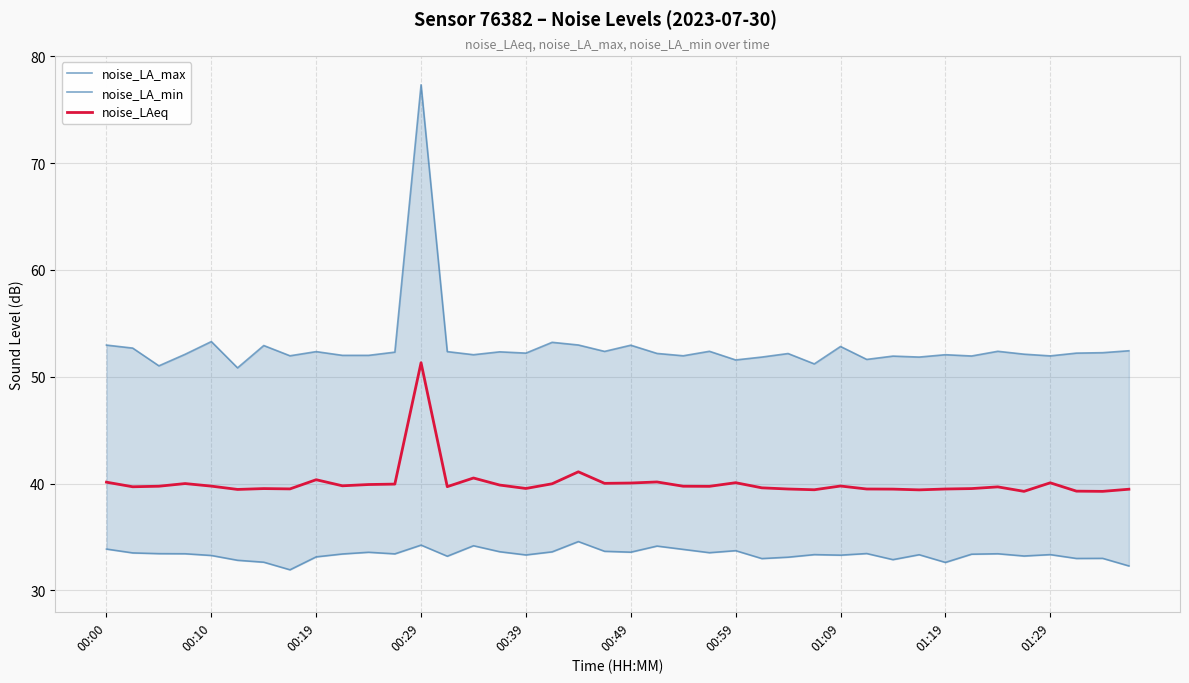

True or false: noise_LA_max and noise_LA_min intersect in this chart.

False